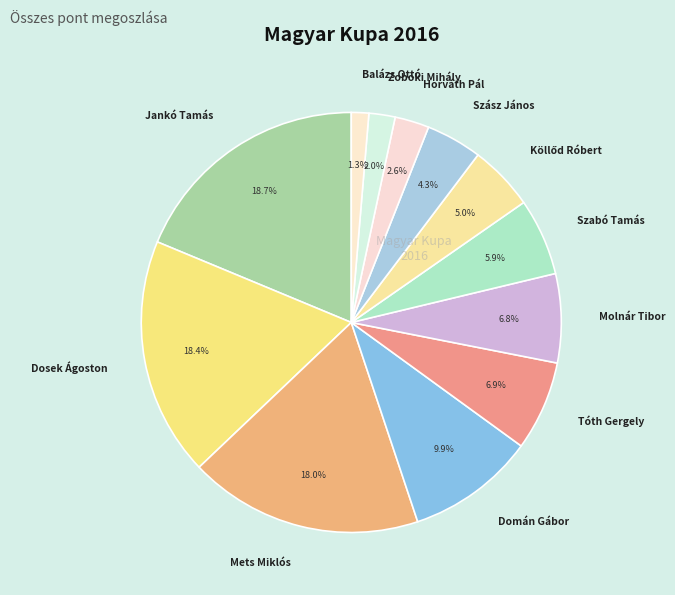

True or false: Dosek Ágoston accounts for 7% of the total.

False